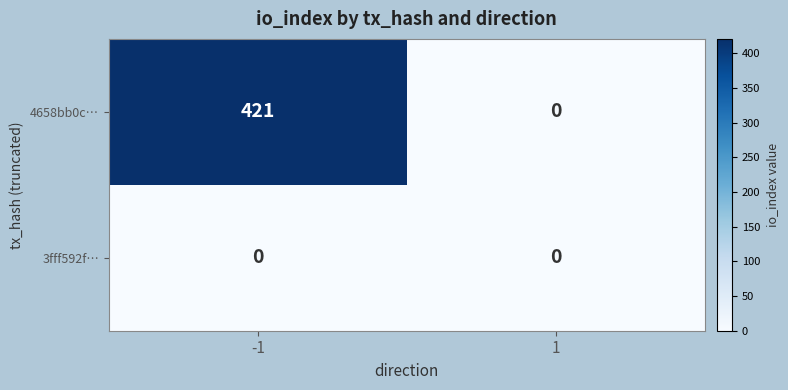

Which category has the highest value across all series?

-1